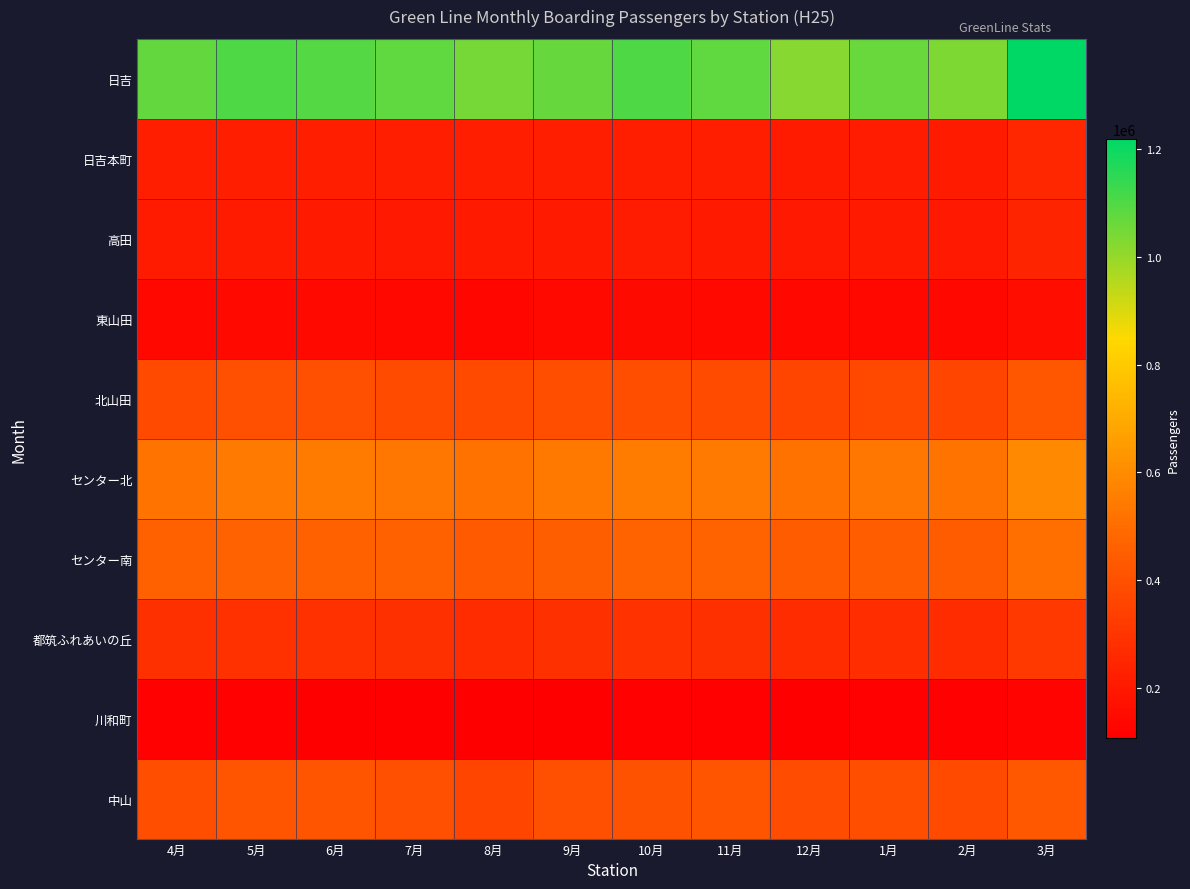

Reading left to right, list all the values displayed in this chart.

中山: 4月=391126	5月=410127	6月=413084	7月=396539	8月=360854	9月=393164	10月=408980	11月=415618	12月=384119	1月=388501	2月=377583	3月=428928
川和町: 4月=111666	5月=111793	6月=109028	7月=108887	8月=105685	9月=109222	10月=113632	11月=111778	12月=108428	1月=111318	2月=110785	3月=126495
都筑ふれあいの丘: 4月=281492	5月=287965	6月=285644	7月=281817	8月=270555	9月=282934	10月=288582	11月=282512	12月=269482	1月=274949	2月=267160	3月=314521
センター南: 4月=457314	5月=465896	6月=459185	7月=454467	8月=434880	9月=450294	10月=467808	11月=467535	12月=443330	1月=447311	2月=440985	3月=507586
センター北: 4月=526428	5月=542025	6月=545377	7月=536005	8月=514613	9月=539383	10月=552958	11月=541174	12月=518637	1月=532522	2月=522210	3月=591498
北山田: 4月=379525	5月=393971	6月=393449	7月=380790	8月=377981	9月=392450	10月=390071	11月=382370	12月=358493	1月=374543	2月=359067	3月=421385
東山田: 4月=139506	5月=142318	6月=140992	7月=140366	8月=134033	9月=141451	10月=146104	11月=143895	12月=139856	1月=138284	2月=140076	3月=159097
高田: 4月=209577	5月=207582	6月=203494	7月=199213	8月=204150	9月=204298	10月=211554	11月=204959	12月=199940	1月=203555	2月=197581	3月=239069
日吉本町: 4月=216575	5月=219036	6月=219067	7月=220644	8月=220859	9月=219002	10月=222325	11月=215509	12月=209967	1月=213038	2月=209803	3月=252496
日吉: 4月=1074627	5月=1105204	6月=1094653	7月=1079367	8月=1044930	9月=1068110	10月=1105548	11月=1078115	12月=1020426	1月=1065773	2月=1035917	3月=1218797